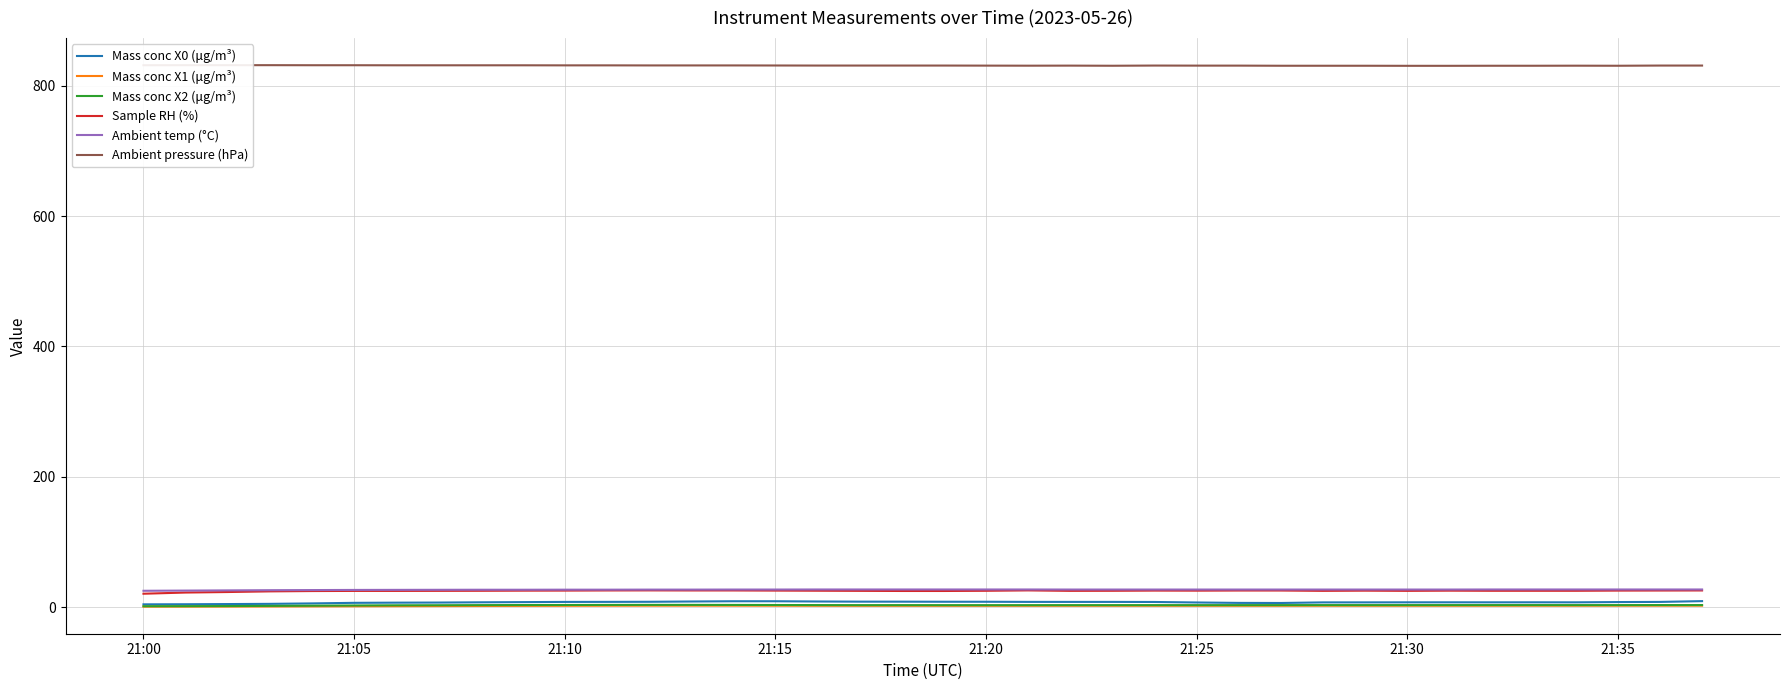

What is the sum of all Mass conc X1 (μg/m³) values?

85.0